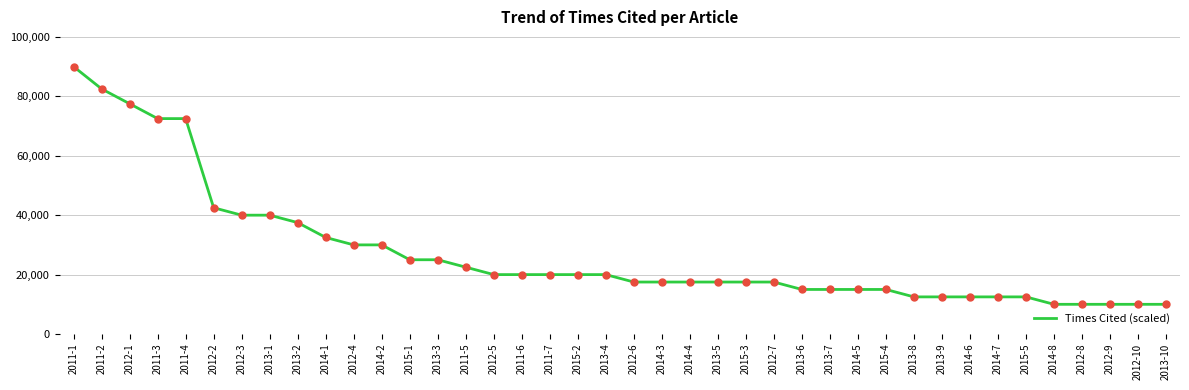

Where does the data first go above 20000?

2011-1